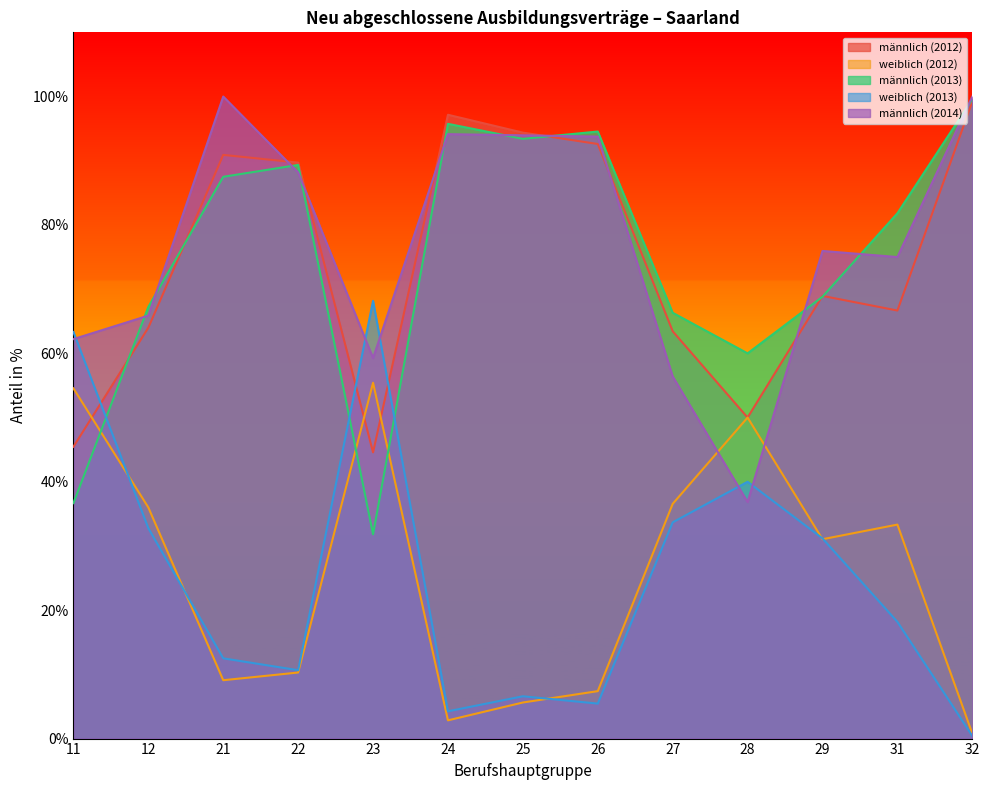

Does the chart display data point markers on the line(s)?

No